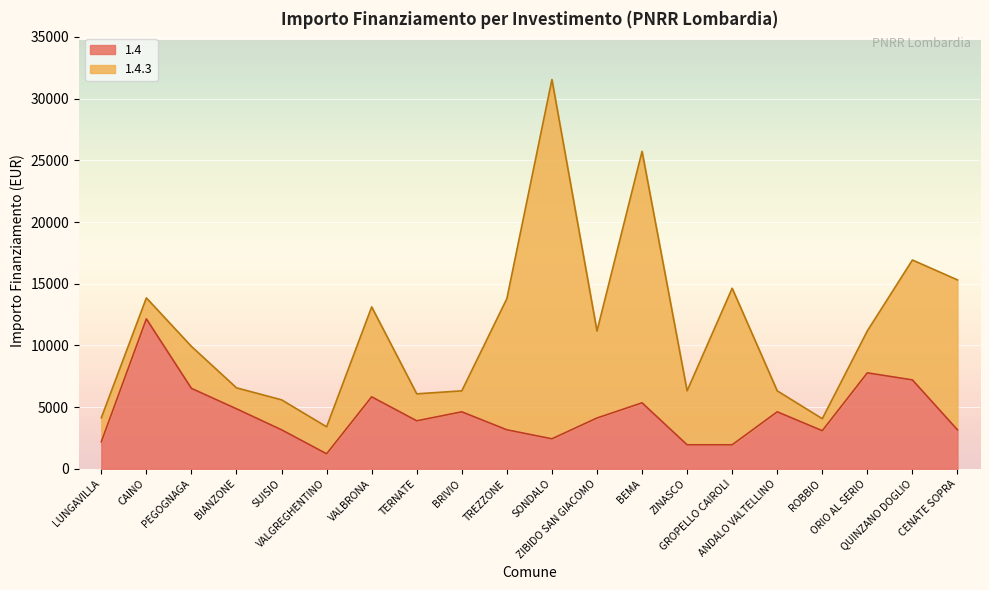

What is the difference between the maximum and minimum values?

10935